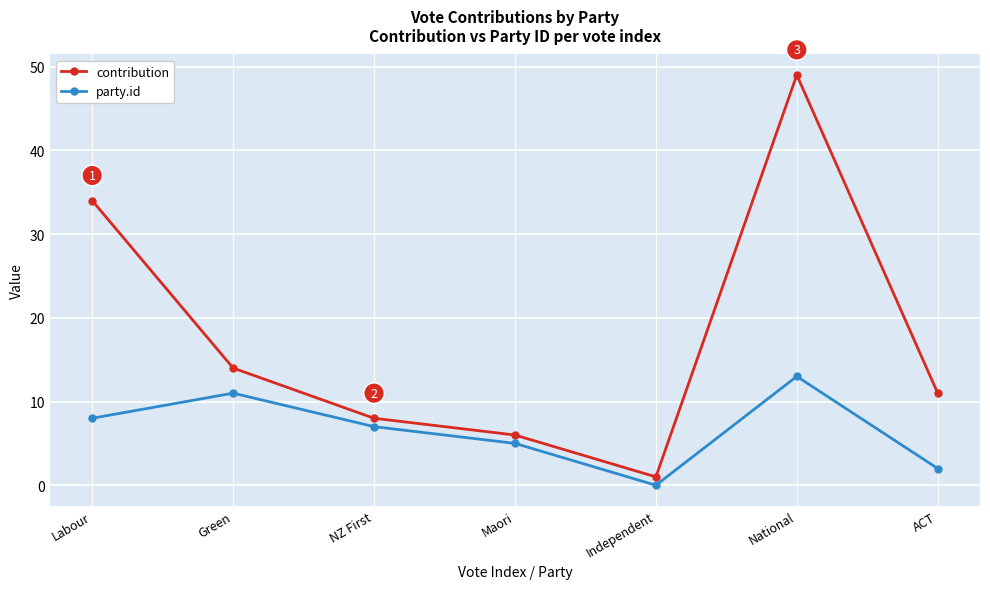

List the series in order of their peak value, highest first.

contribution, party.id